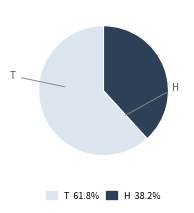

What is the majority slice?

T